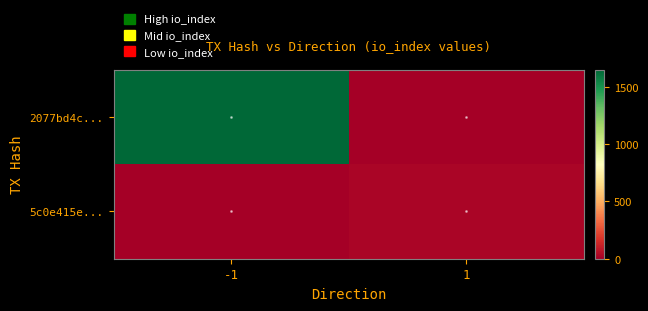

What is the maximum value shown in the chart?

1651